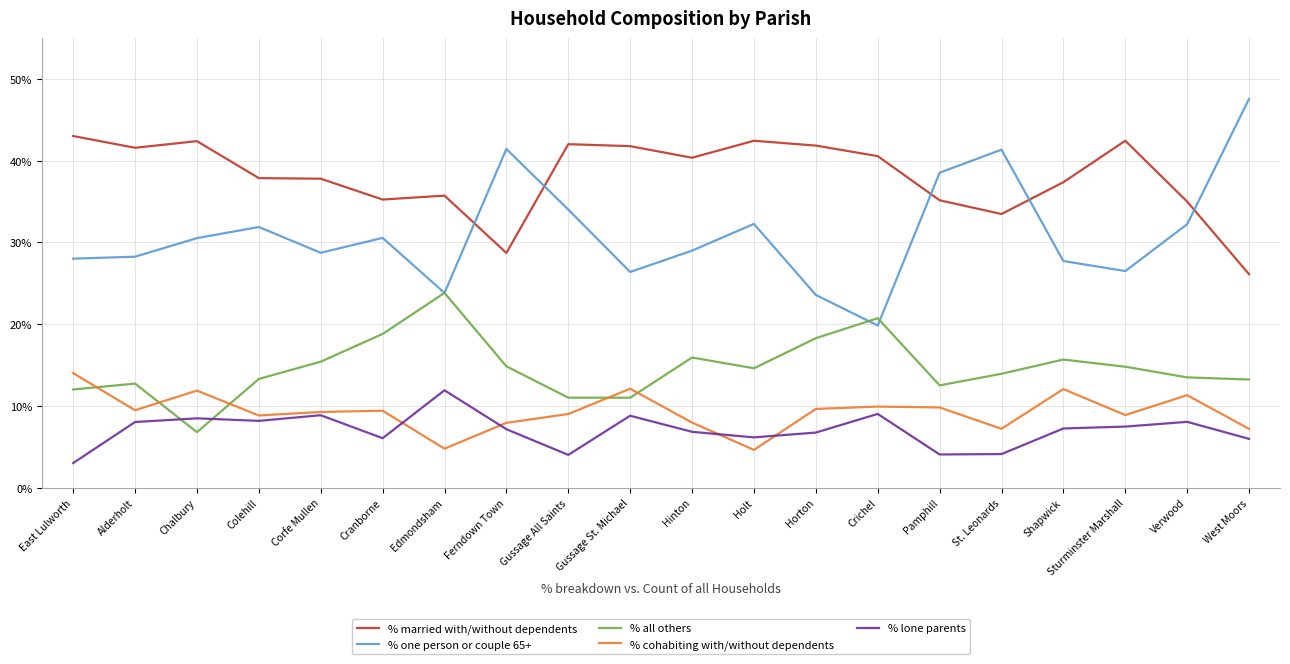

Which series has the largest total across all categories?

% married with/without dependents